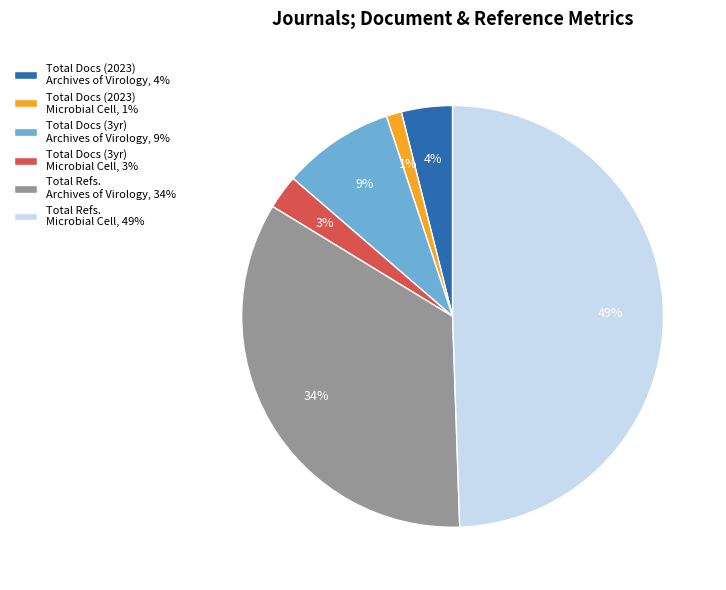

Is there any slice that represents more than half of the pie?

No